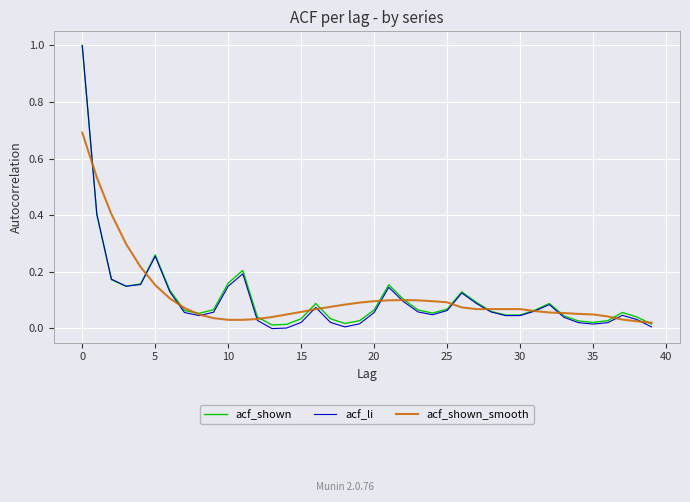

What is the maximum value for acf_shown?

1.0